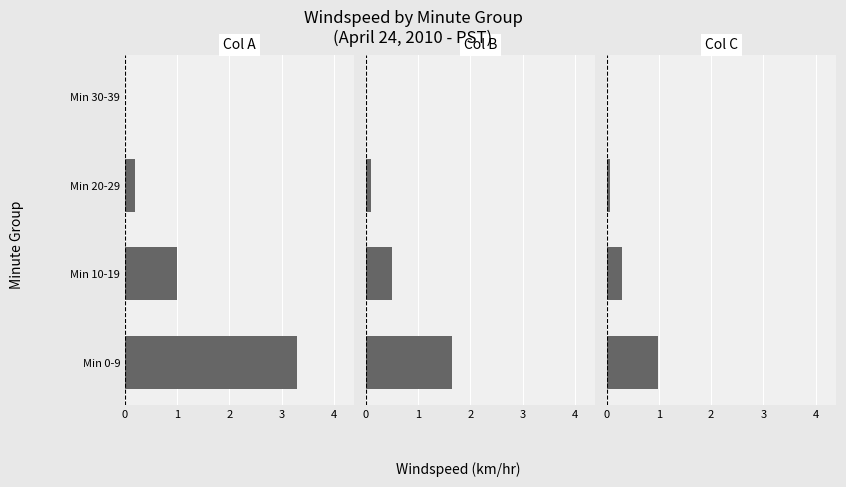

How many distinct data groups are displayed?

3